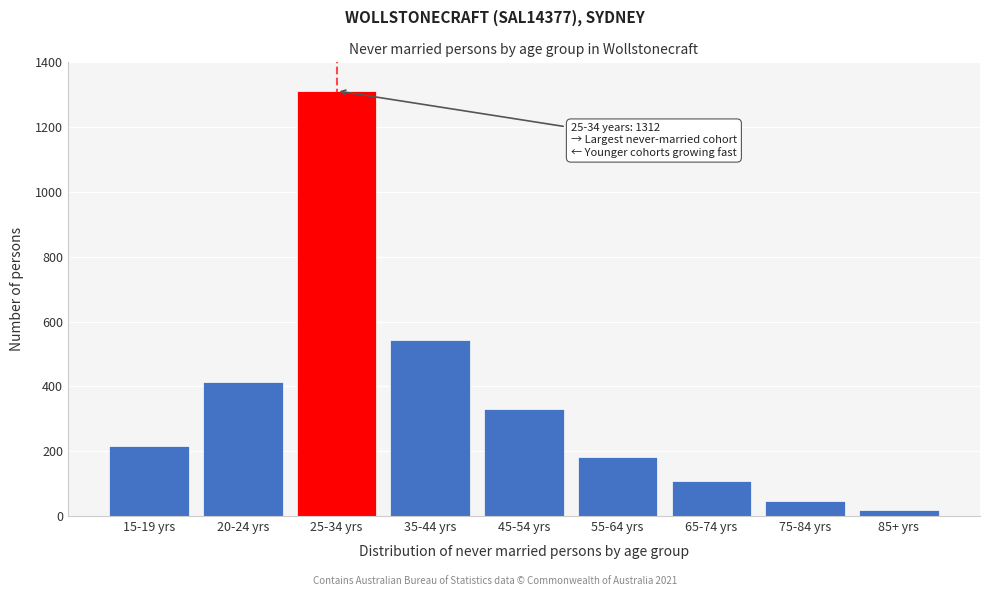

Reading left to right, what are all the values shown in this chart?

15-19 yrs=216	20-24 yrs=414	25-34 yrs=1312	35-44 yrs=542	45-54 yrs=331	55-64 yrs=181	65-74 yrs=108	75-84 yrs=47	85+ yrs=18